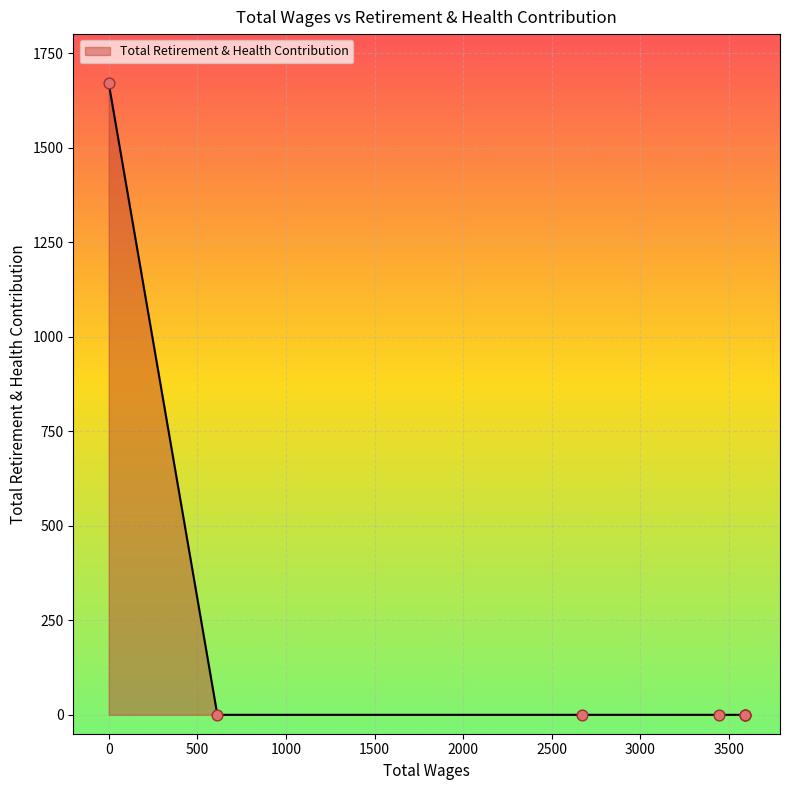

Between 613.0 and 3588.0, which is larger?

613.0